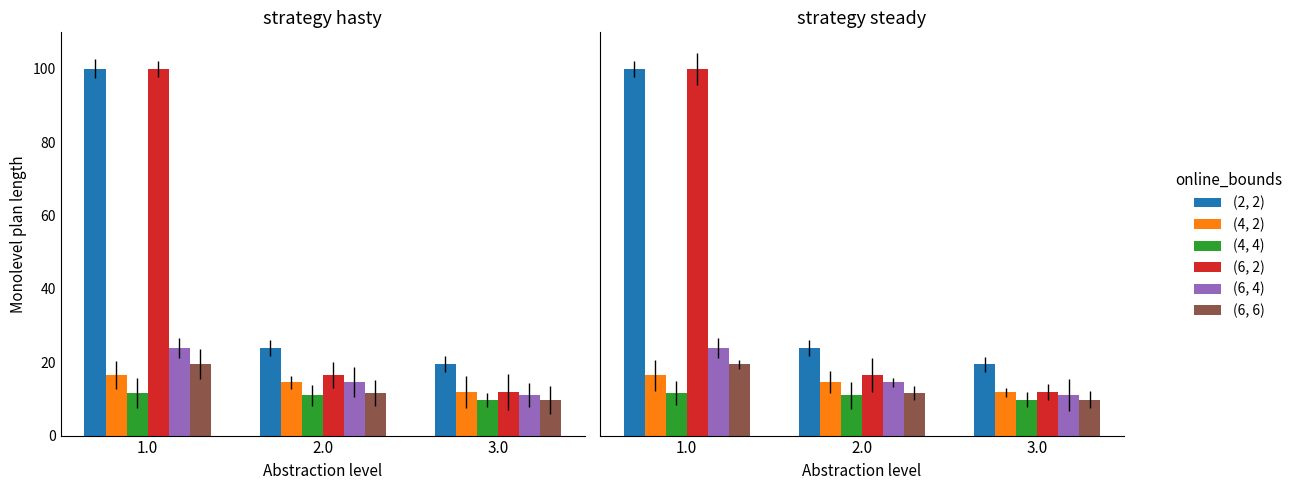

What are all the series names shown in the legend?

(2, 2), (4, 2), (4, 4), (6, 2), (6, 4), (6, 6)